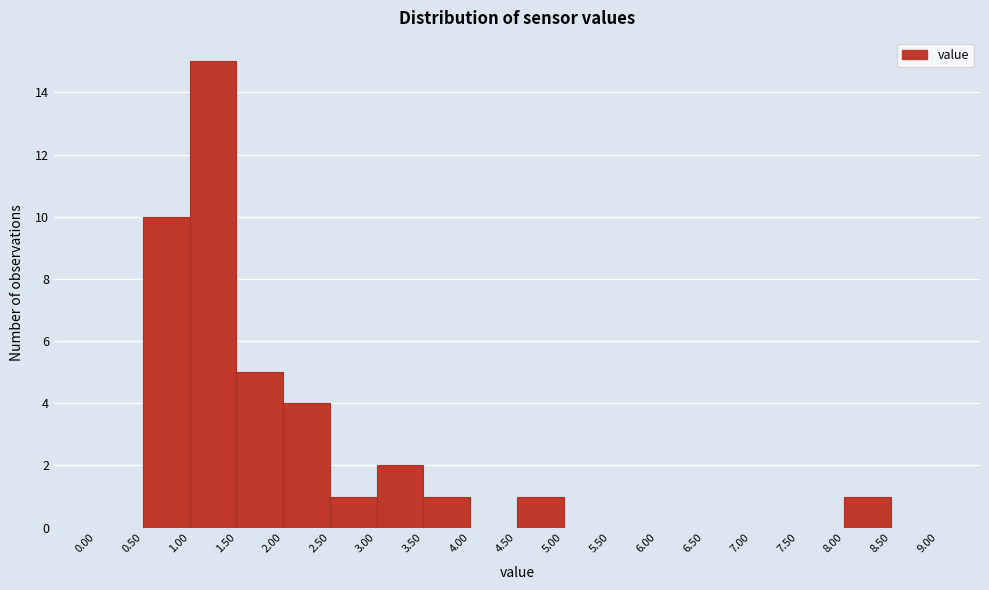

Reading left to right, transcribe this chart: for each bar, give the range it covers on the x-axis and its height. The values are not printed on the chart, so give them approximately, as read against the axis.

0.00 to 0.50: 0
0.50 to 1.00: 10
1.00 to 1.50: 15
1.50 to 2.00: 5
2.00 to 2.50: 4
2.50 to 3.00: 1
3.00 to 3.50: 2
3.50 to 4.00: 1
4.00 to 4.50: 0
4.50 to 5.00: 1
5.00 to 5.50: 0
5.50 to 6.00: 0
6.00 to 6.50: 0
6.50 to 7.00: 0
7.00 to 7.50: 0
7.50 to 8.00: 0
8.00 to 8.50: 1
8.50 to 9.00: 0